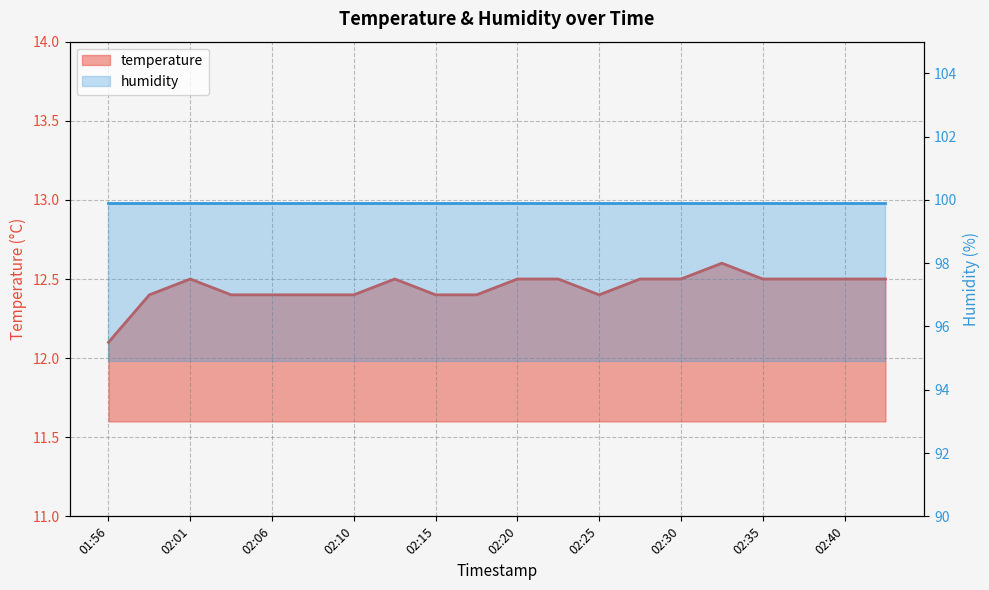

Reading right to left, transcribe all the data shown in this chart.

02:42=12.5	02:40=12.5	02:37=12.5	02:35=12.5	02:32=12.6	02:30=12.5	02:27=12.5	02:25=12.4	02:23=12.5	02:20=12.5	02:18=12.4	02:15=12.4	02:13=12.5	02:10=12.4	02:08=12.4	02:06=12.4	02:03=12.4	02:01=12.5	01:58=12.4	01:56=12.1